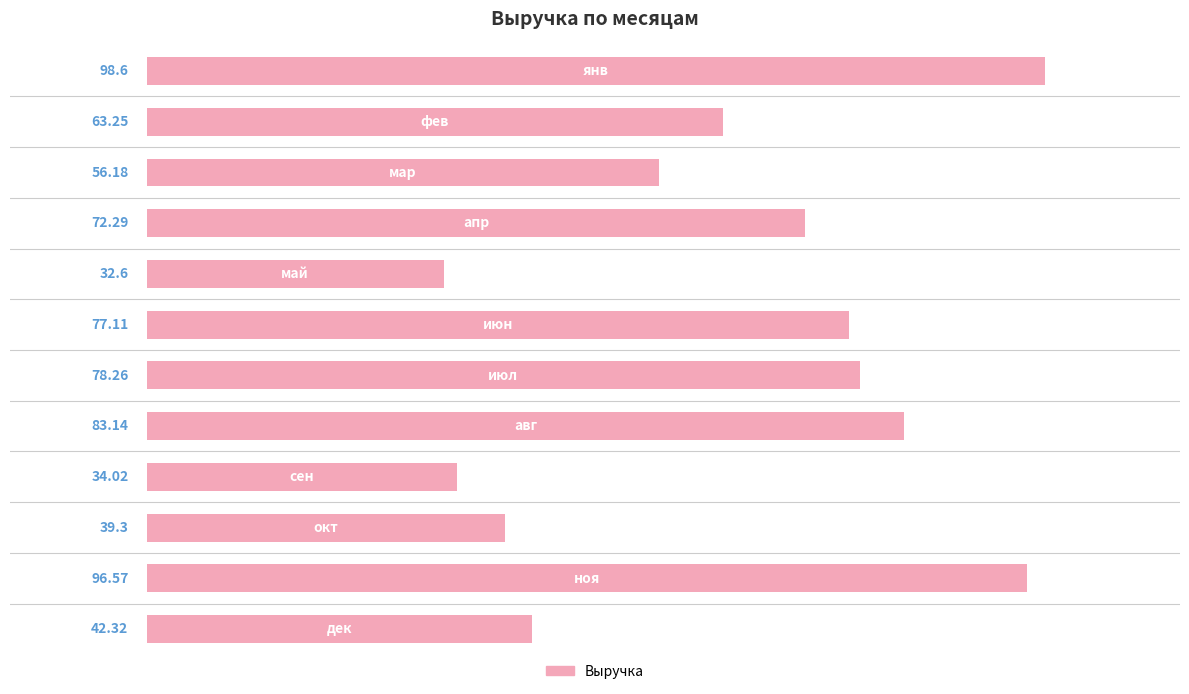

What is the difference between the maximum and minimum values?

66.0